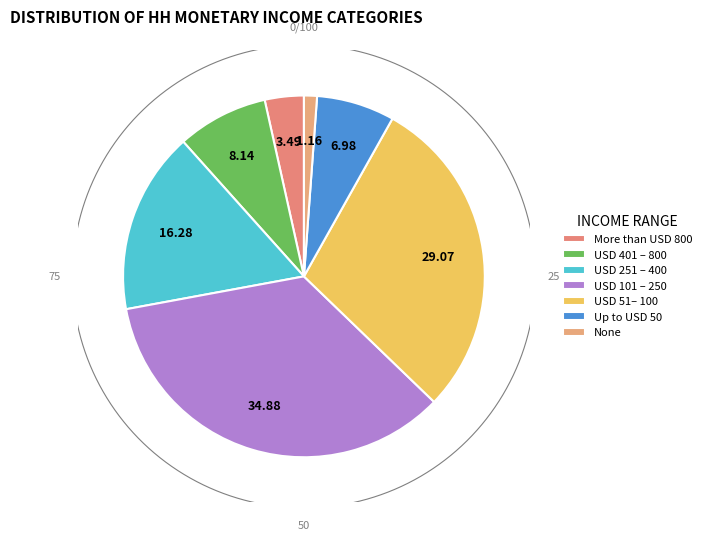

True or false: USD 51– 100 accounts for 29% of the total.

True